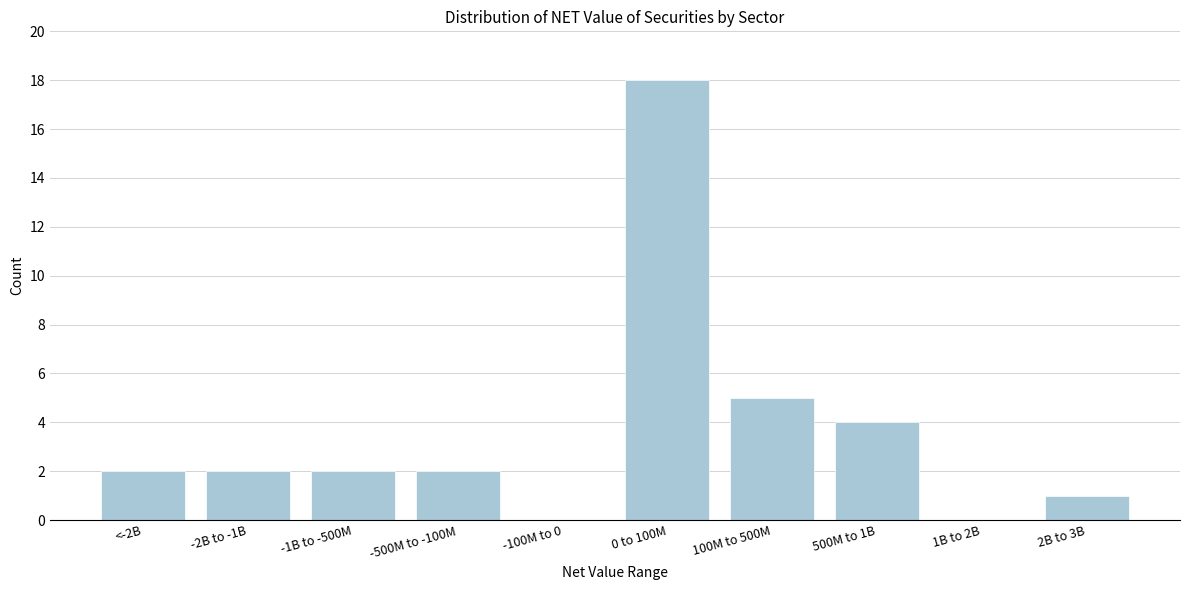

Reading left to right, what are all the values shown in this chart?

<-2B=2	-2B to -1B=2	-1B to -500M=2	-500M to -100M=2	-100M to 0=0	0 to 100M=18	100M to 500M=5	500M to 1B=4	1B to 2B=0	2B to 3B=1